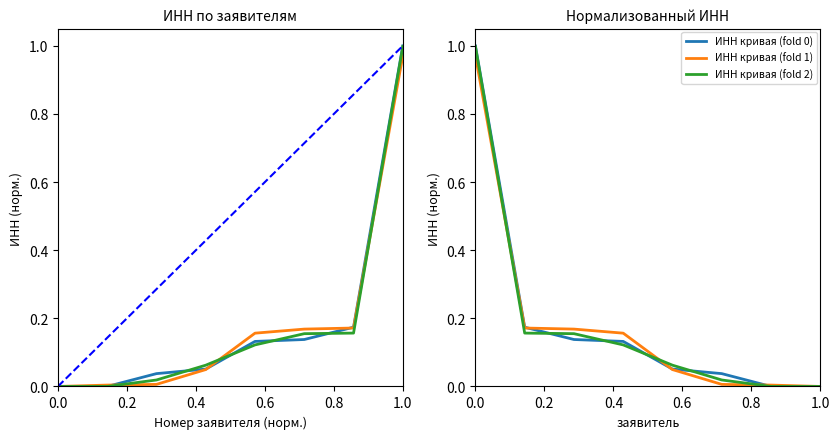

What position from the left is 0.8?

5